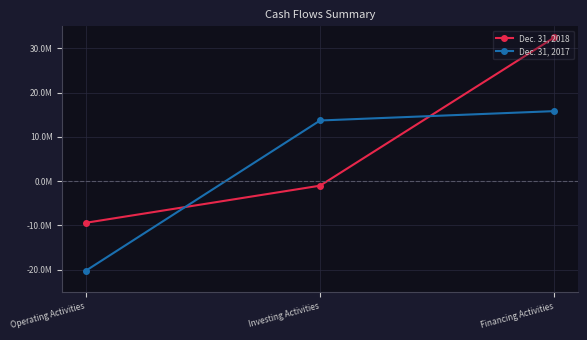

What position from the left is Financing Activities?

3